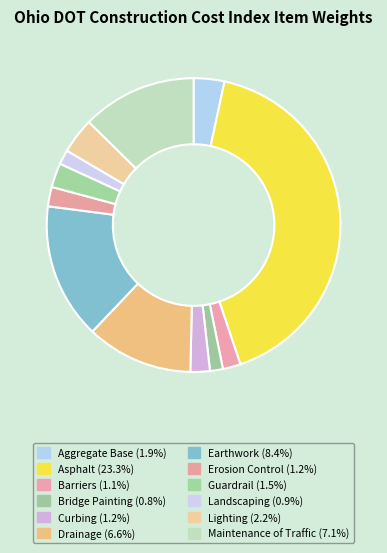

Is there a majority slice in this chart?

No